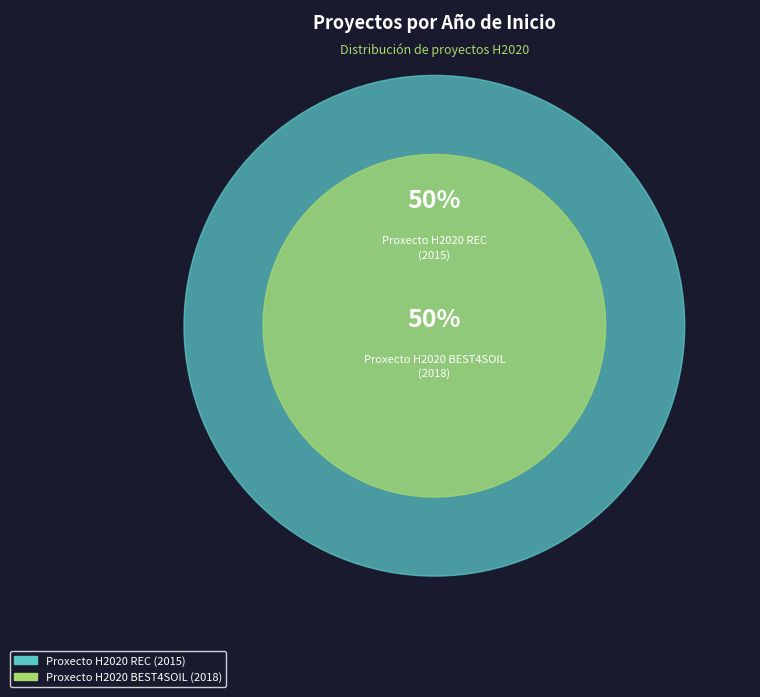

Which category has the smallest portion of the pie?

Proxecto H2020 REC